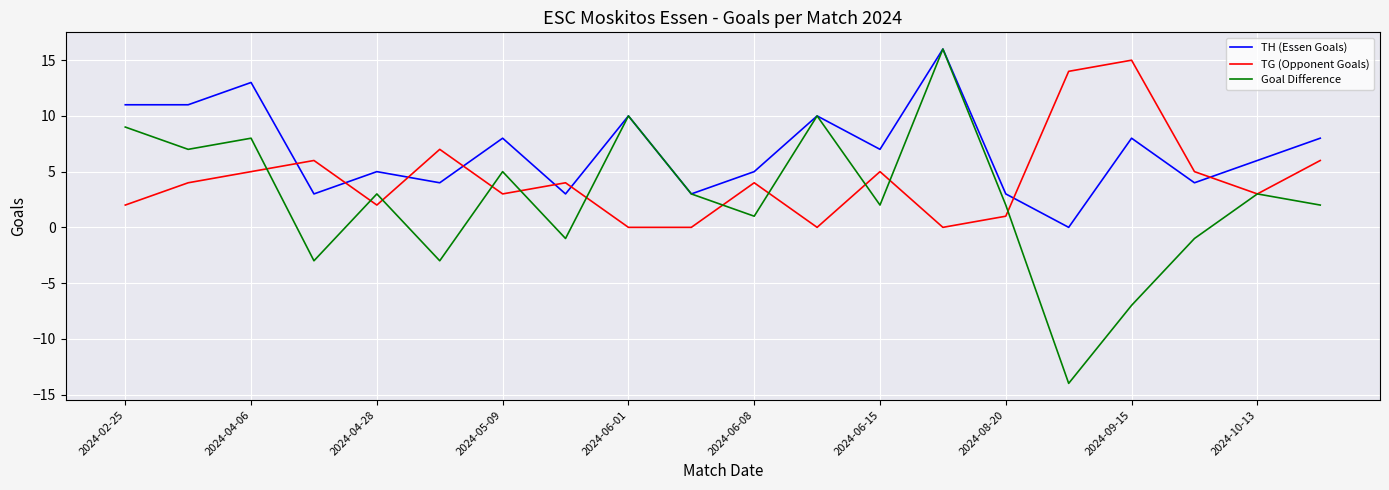

Which series has the widest spread of values?

Goal Difference